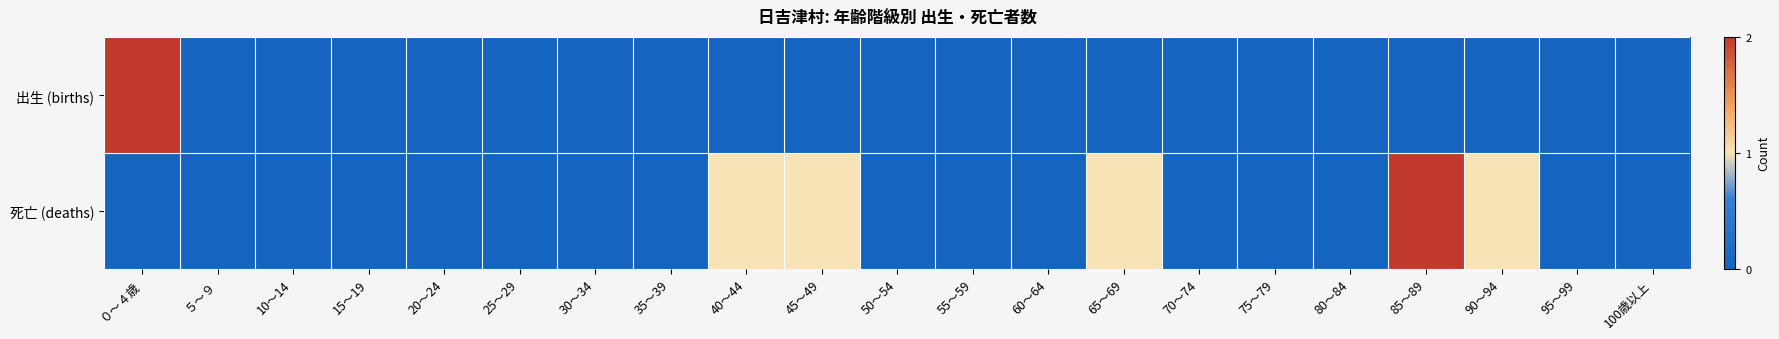

Reading left to right, extract all data points from this chart.

出生 (births): ０～４歳=2	５～９=0	10～14=0	15～19=0	20～24=0	25～29=0	30～34=0	35～39=0	40～44=0	45～49=0	50～54=0	55～59=0	60～64=0	65～69=0	70～74=0	75～79=0	80～84=0	85～89=0	90～94=0	95～99=0	100歳以上=0
死亡 (deaths): ０～４歳=0	５～９=0	10～14=0	15～19=0	20～24=0	25～29=0	30～34=0	35～39=0	40～44=1	45～49=1	50～54=0	55～59=0	60～64=0	65～69=1	70～74=0	75～79=0	80～84=0	85～89=2	90～94=1	95～99=0	100歳以上=0